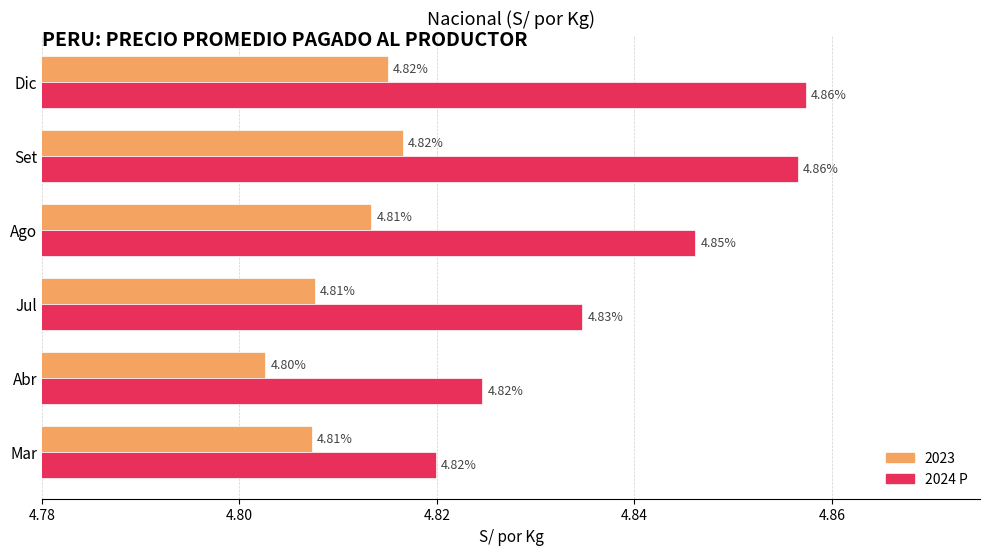

Which category has the lowest value across all series?

Abr